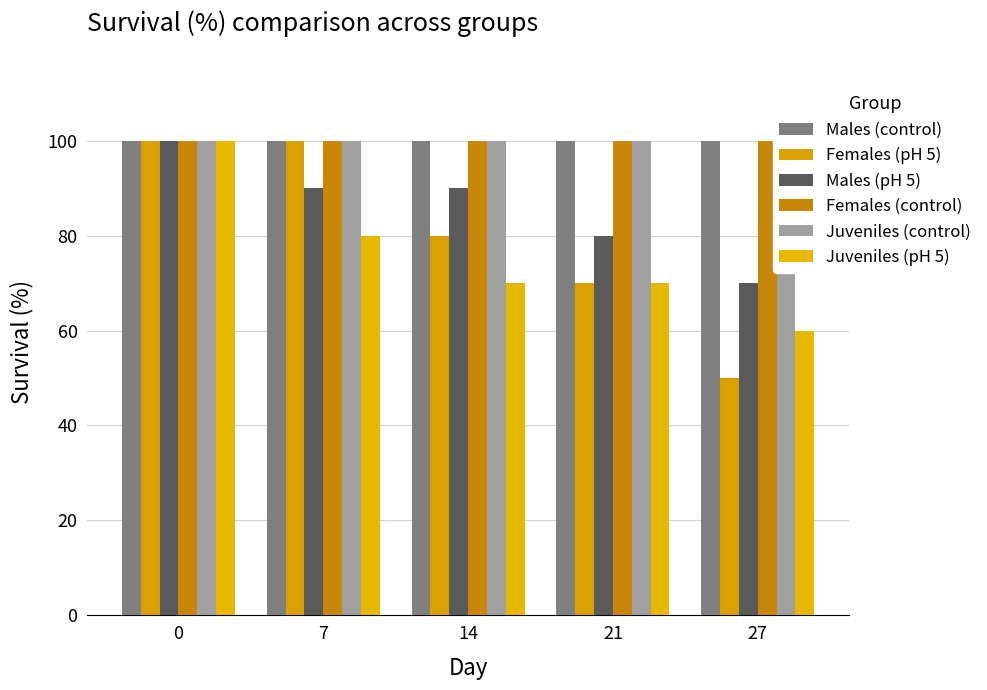

True or false: Juveniles (pH 5) has a value of 40 at 14.

False